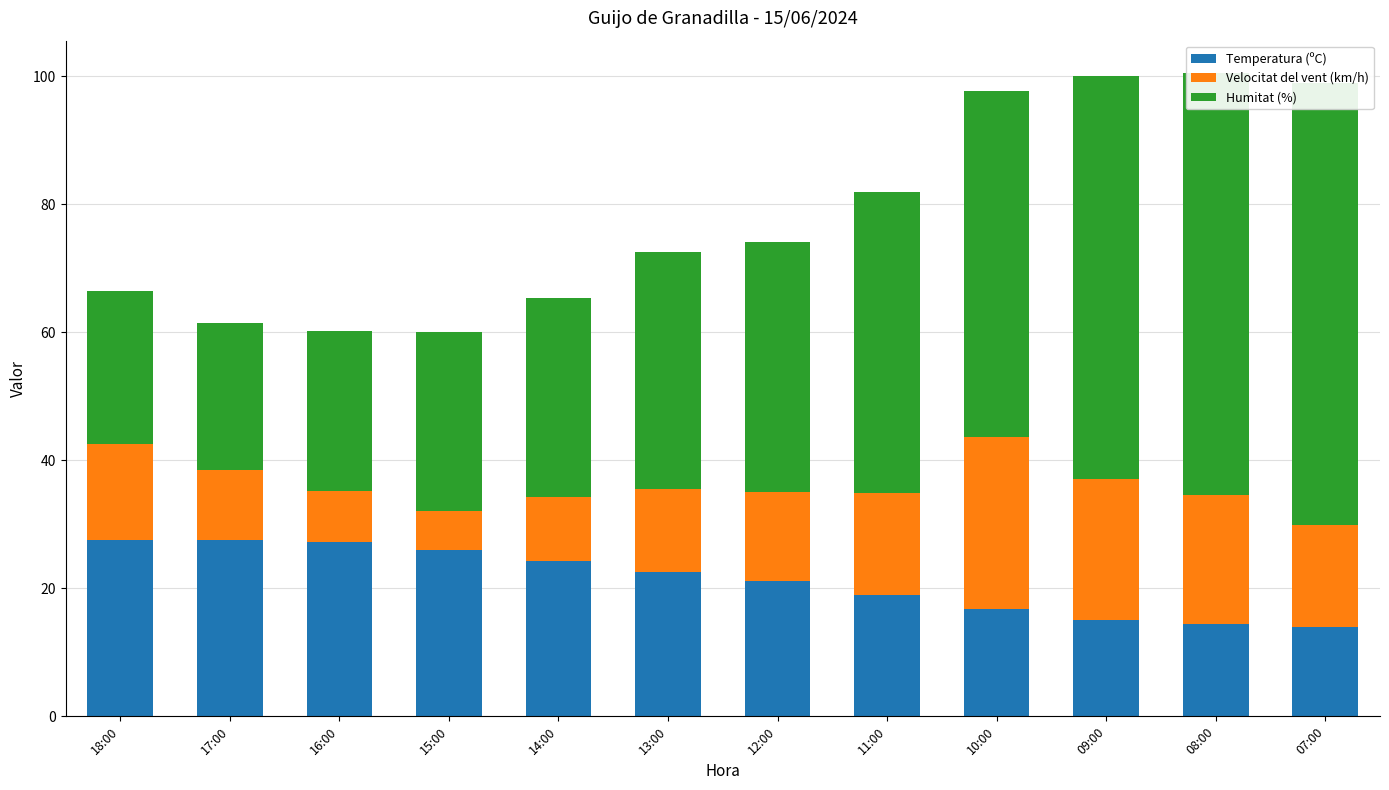

What is the label of the 12th bar from the right?

18:00